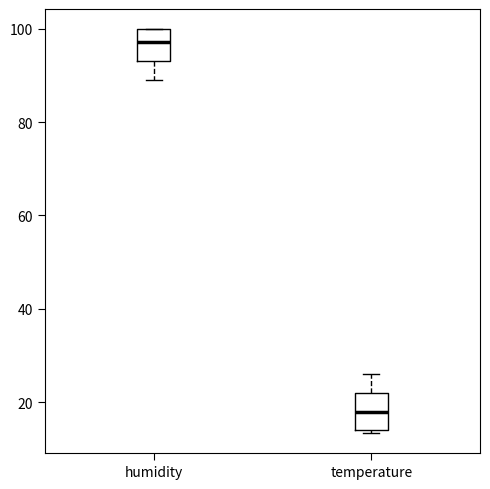

Reading left to right, transcribe this box plot: for each box, give where its median line is, the range the box spans, and where its two whiskers end, as read against the y-axis. The values are not printed on the chart, so give them approximately, as read against the axis.

humidity: median 98, box 94 to 100, whiskers 90 to 100
temperature: median 18, box 14 to 22, whiskers 14 to 26